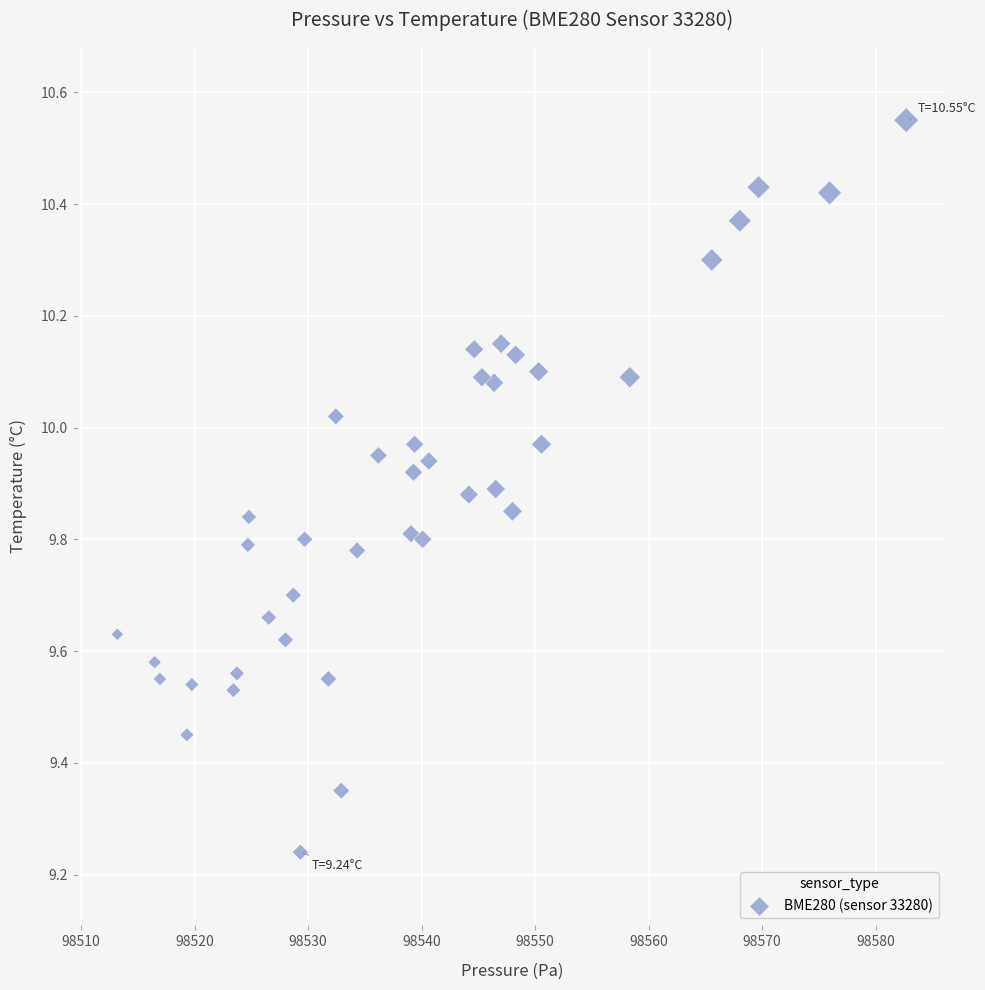

What is the range of Y values (max minus min)?

1.3